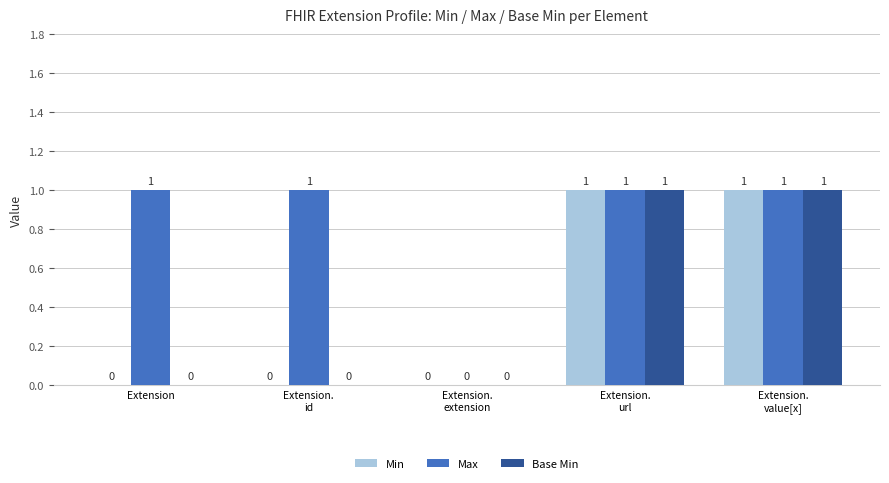

How many values in Min are above zero?

2